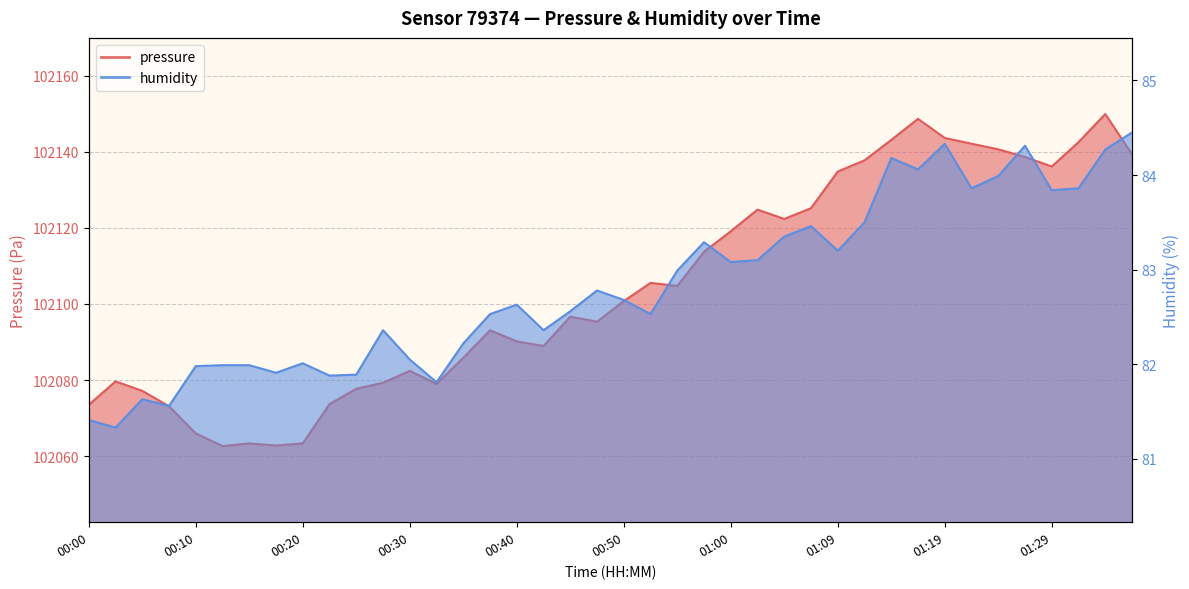

What is the difference between the pressure values at 00:42 and 00:20?

25.6